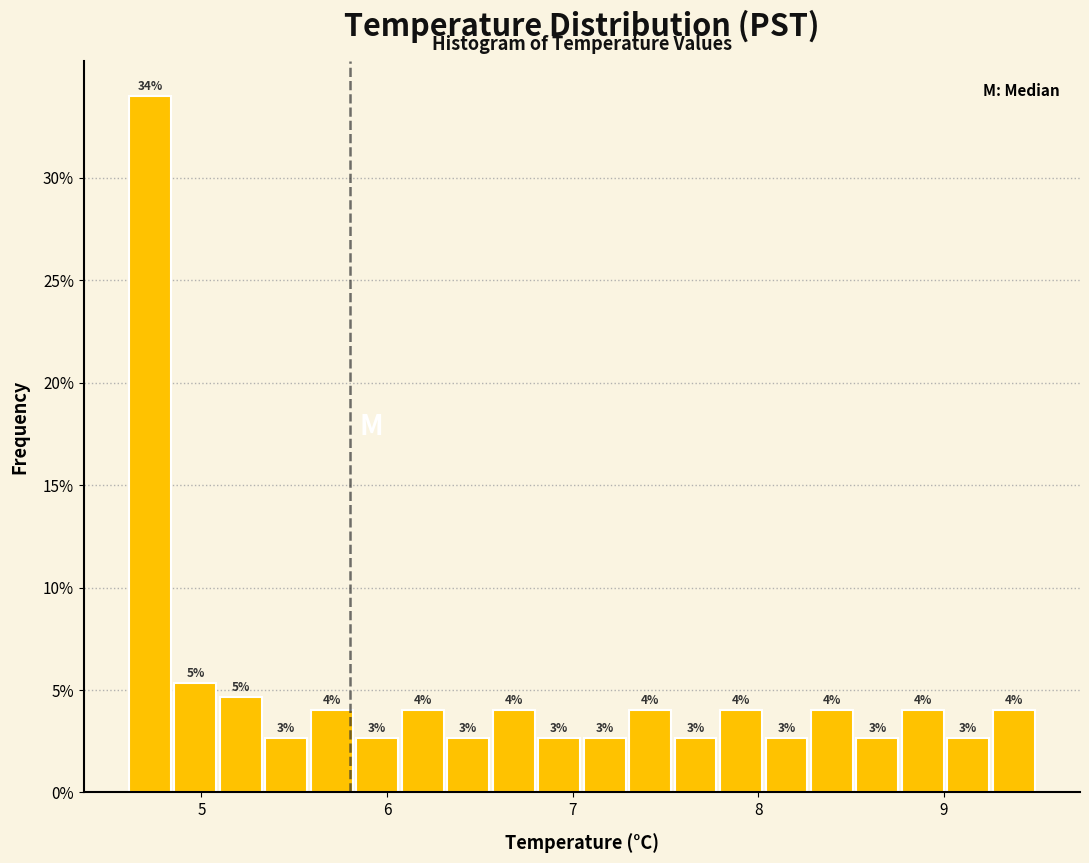

Read against the x-axis, roughly where is the centre of the tallest bar?

4.7